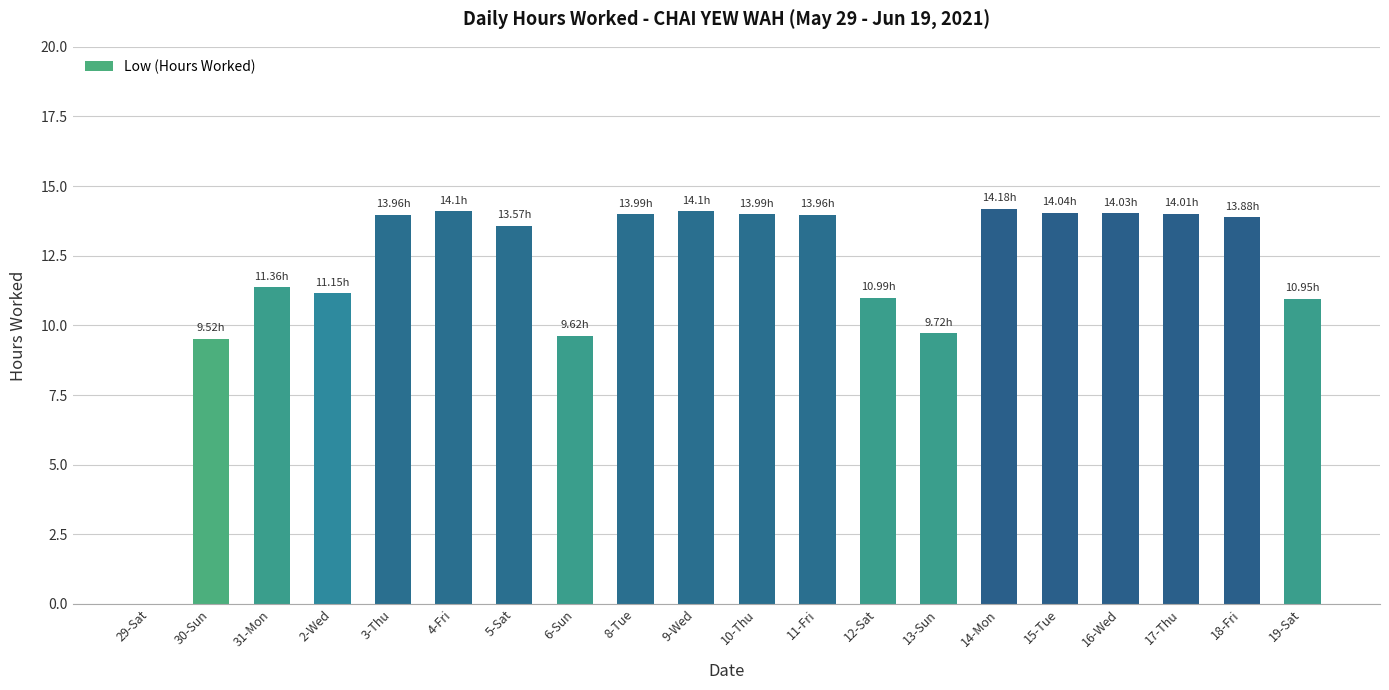

What is the change in value from 4-Fri to 5-Sat?

-0.5